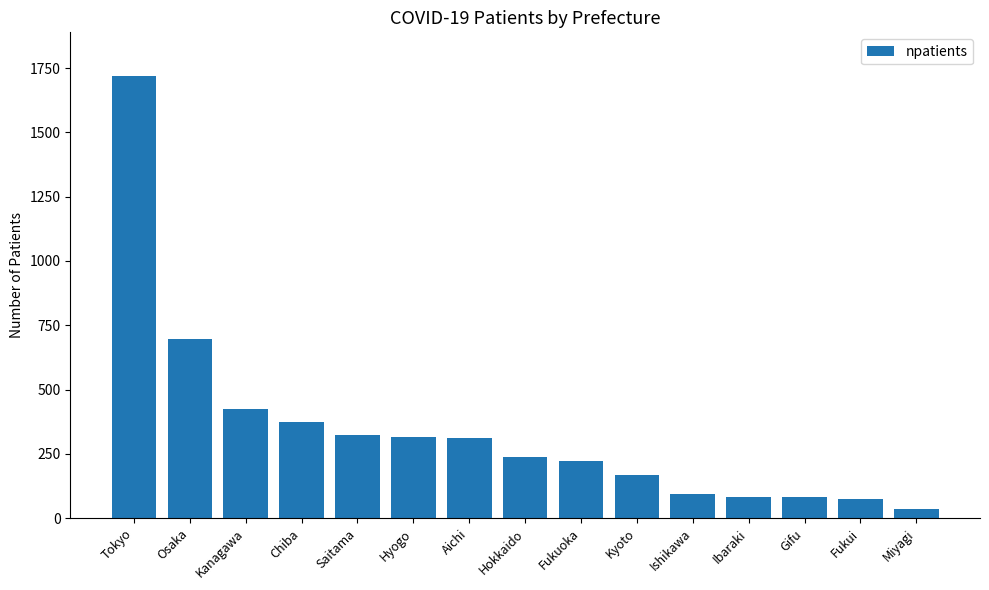

Is it true that the value at Chiba is 375?

True